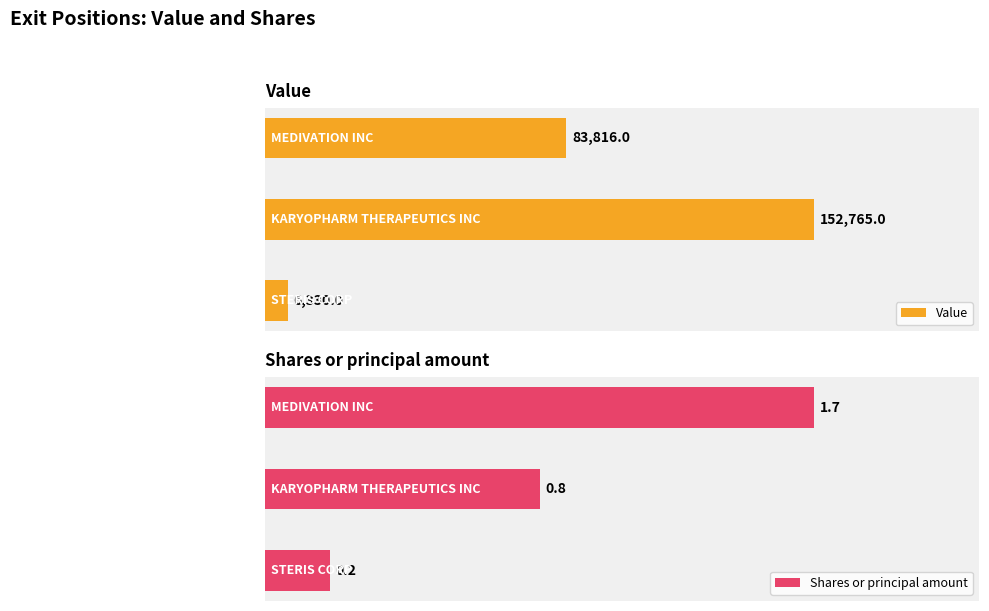

How many bars are there in each group?

2